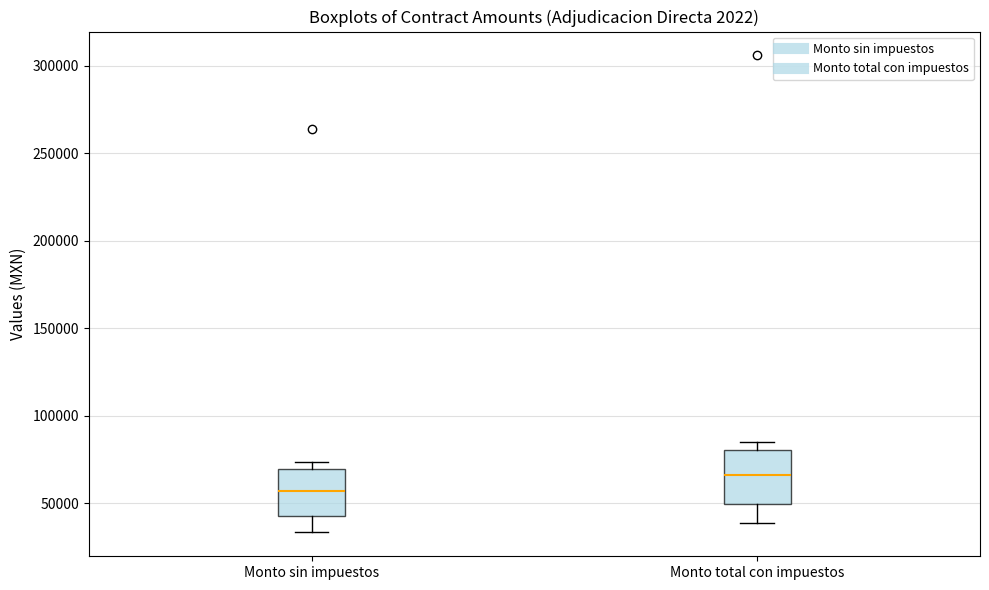

Where does the median line of the box for Monto total con impuestos sit on the y-axis? The values are not printed on the chart, so give them approximately, as read against the axis.

65000